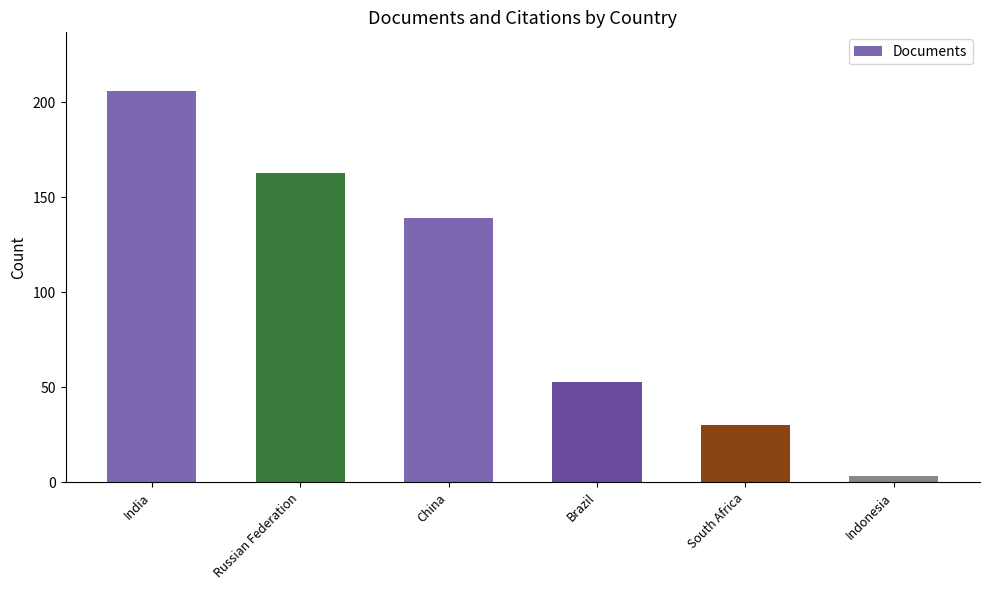

How many data points are less than 139?

3